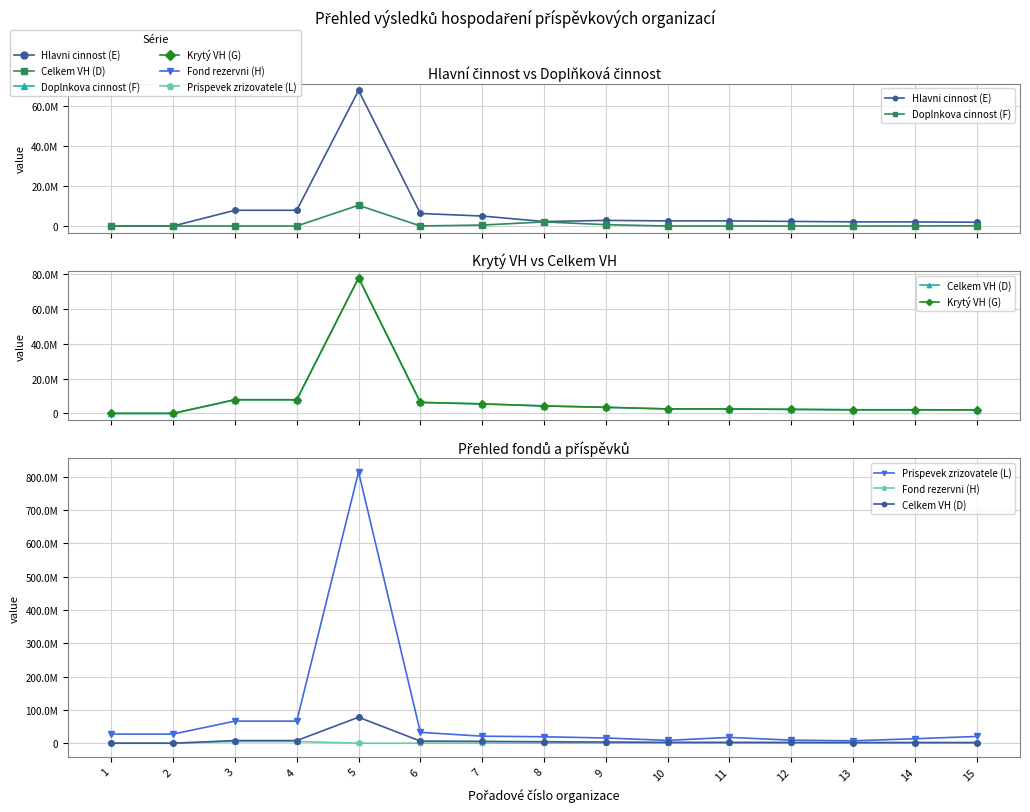

How many values in the Krytý VH (G) series exceed 2565587?

8